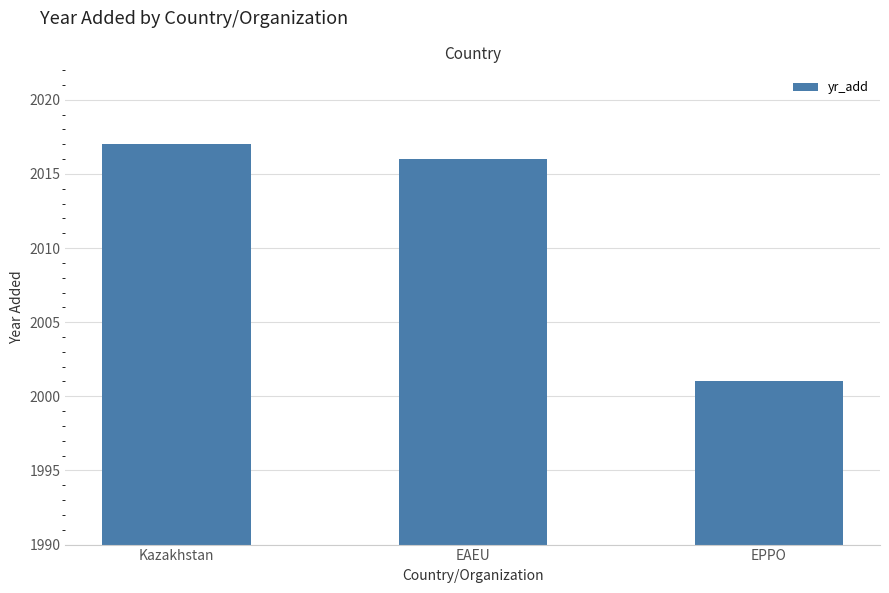

How many bars are there in total?

3